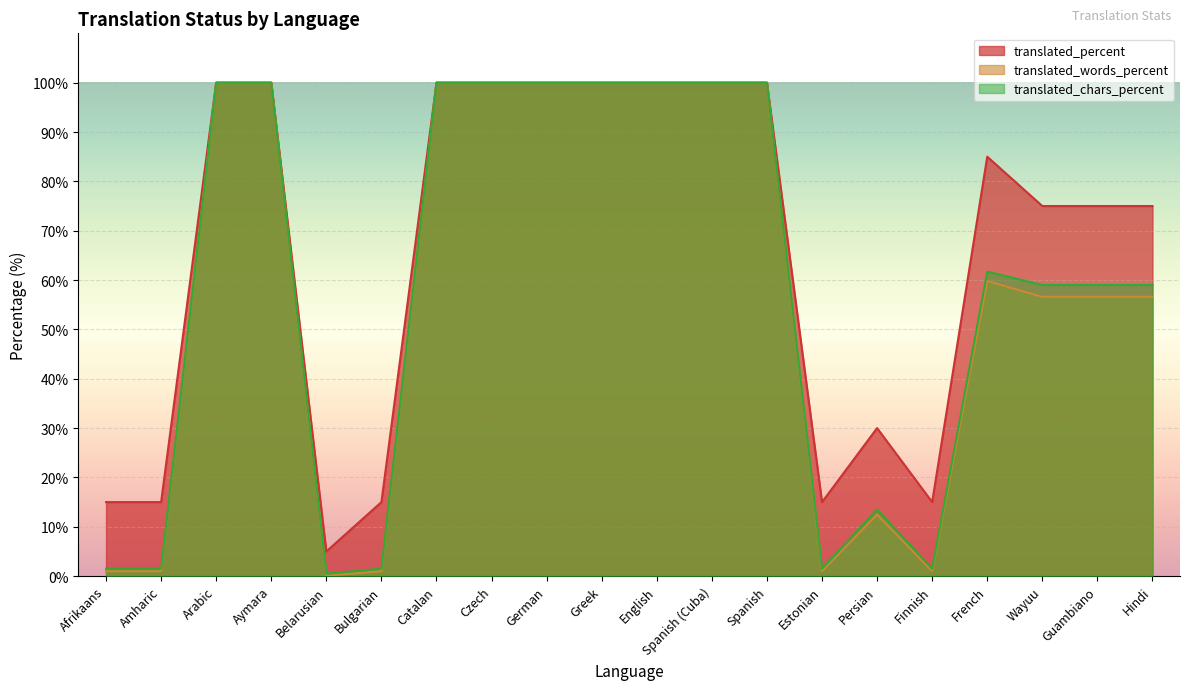

What is the lowest value of the translated_percent series?

5.0